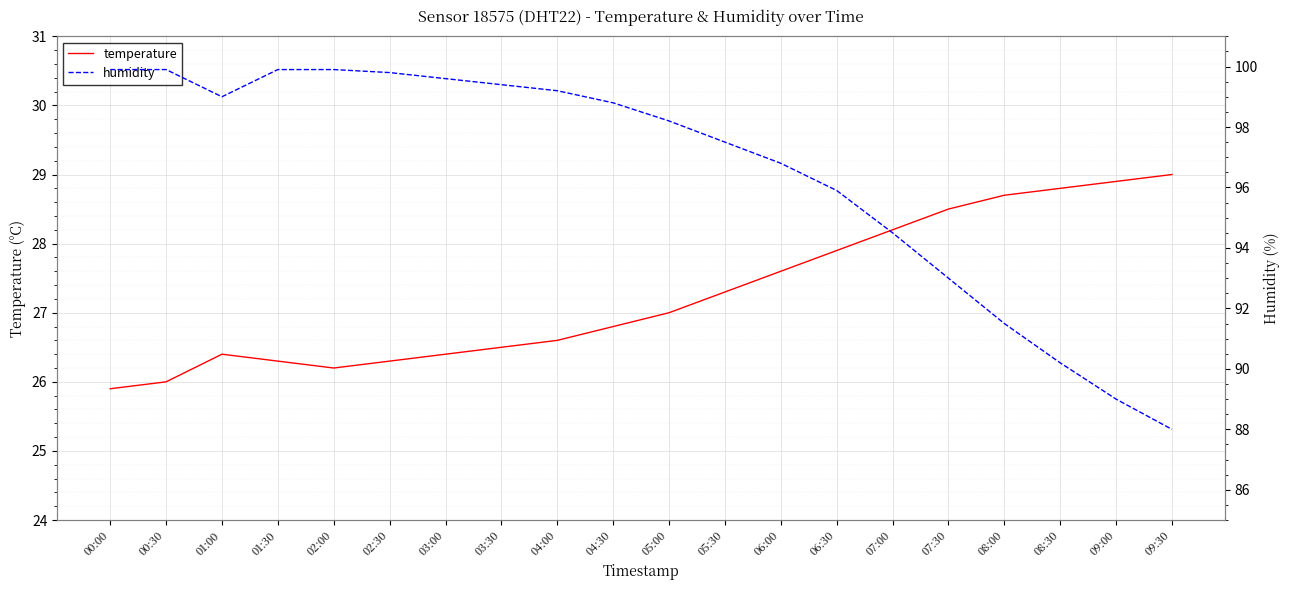

Is it true that temperature equals 42.4 at 03:00?

False